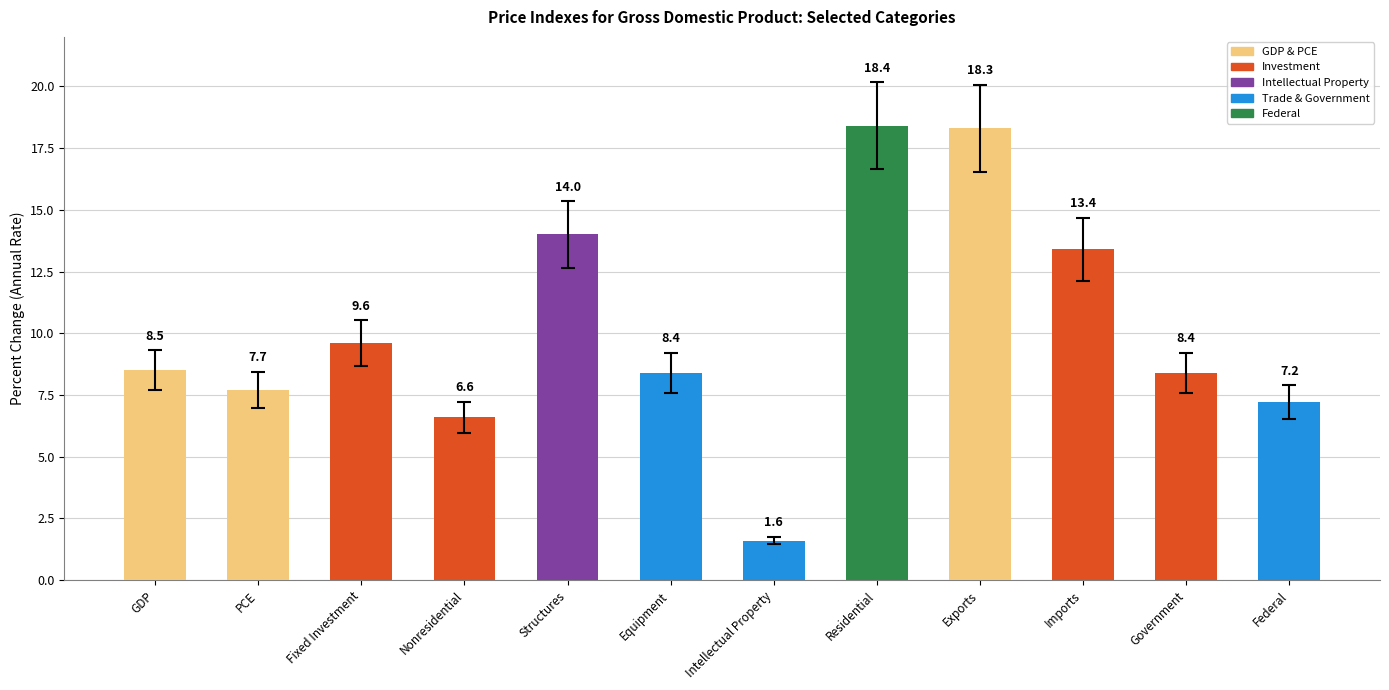

Between Imports and Government, which is larger?

Imports